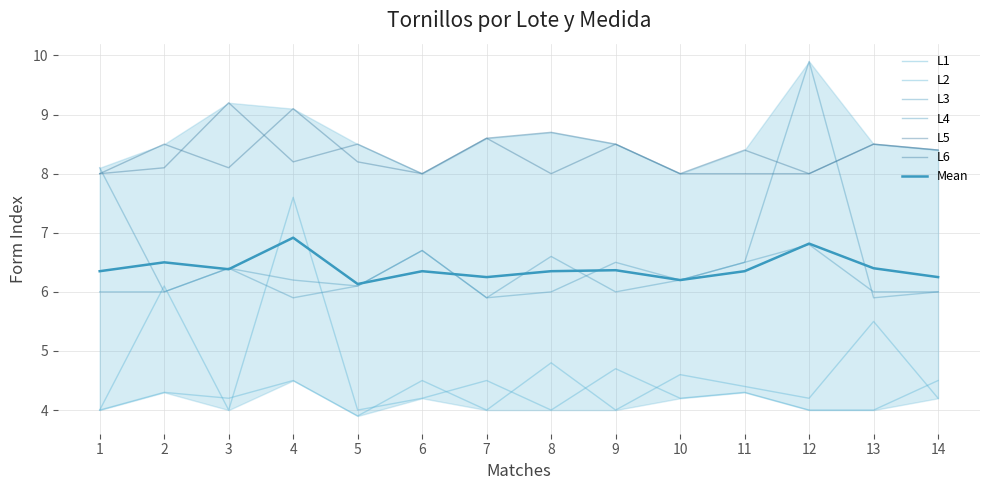

Reading left to right, what are all the values shown in this chart?

L1: 1=4.0	2=4.3	3=4.2	4=4.5	5=3.9	6=4.5	7=4.0	8=4.8	9=4.0	10=4.6	11=4.4	12=4.2	13=5.5	14=4.2
L2: 1=4.0	2=6.1	3=4.0	4=7.6	5=4.0	6=4.2	7=4.5	8=4.0	9=4.7	10=4.2	11=4.3	12=4.0	13=4.0	14=4.5
L3: 1=6.0	2=6.0	3=6.4	4=6.2	5=6.1	6=6.7	7=5.9	8=6.0	9=6.5	10=6.2	11=6.5	12=9.9	13=5.9	14=6.0
L4: 1=8.1	2=6.0	3=6.4	4=5.9	5=6.1	6=6.7	7=5.9	8=6.6	9=6.0	10=6.2	11=6.5	12=6.8	13=6.0	14=6.0
L5: 1=8.0	2=8.5	3=8.1	4=9.1	5=8.2	6=8.0	7=8.6	8=8.0	9=8.5	10=8.0	11=8.4	12=8.0	13=8.5	14=8.4
L6: 1=8.0	2=8.1	3=9.2	4=8.2	5=8.5	6=8.0	7=8.6	8=8.7	9=8.5	10=8.0	11=8.0	12=8.0	13=8.5	14=8.4